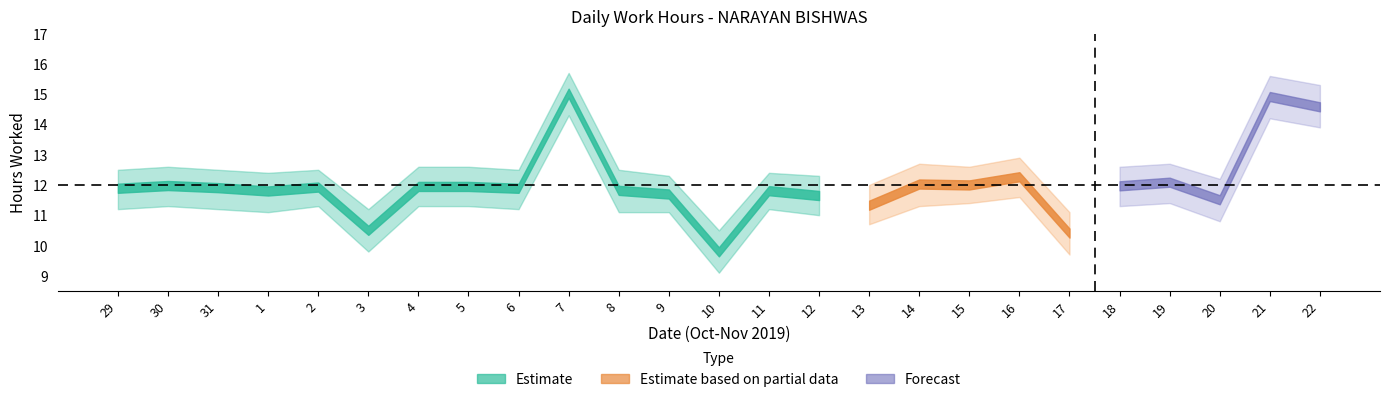

What is the value of the Lower Bound point at the 15th from the left?

11.0